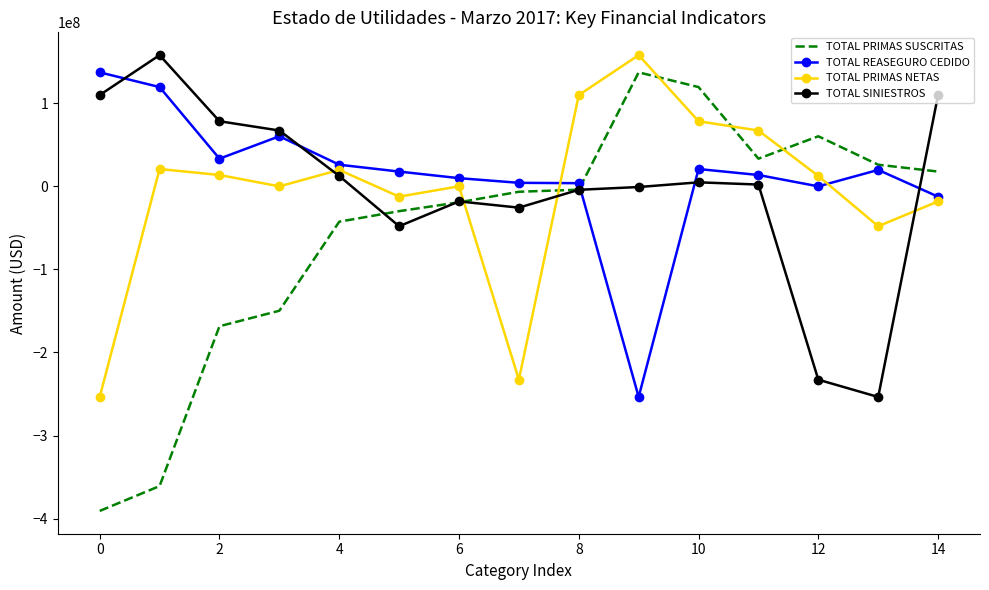

What is the minimum value for TOTAL SINIESTROS?

-253532154.9